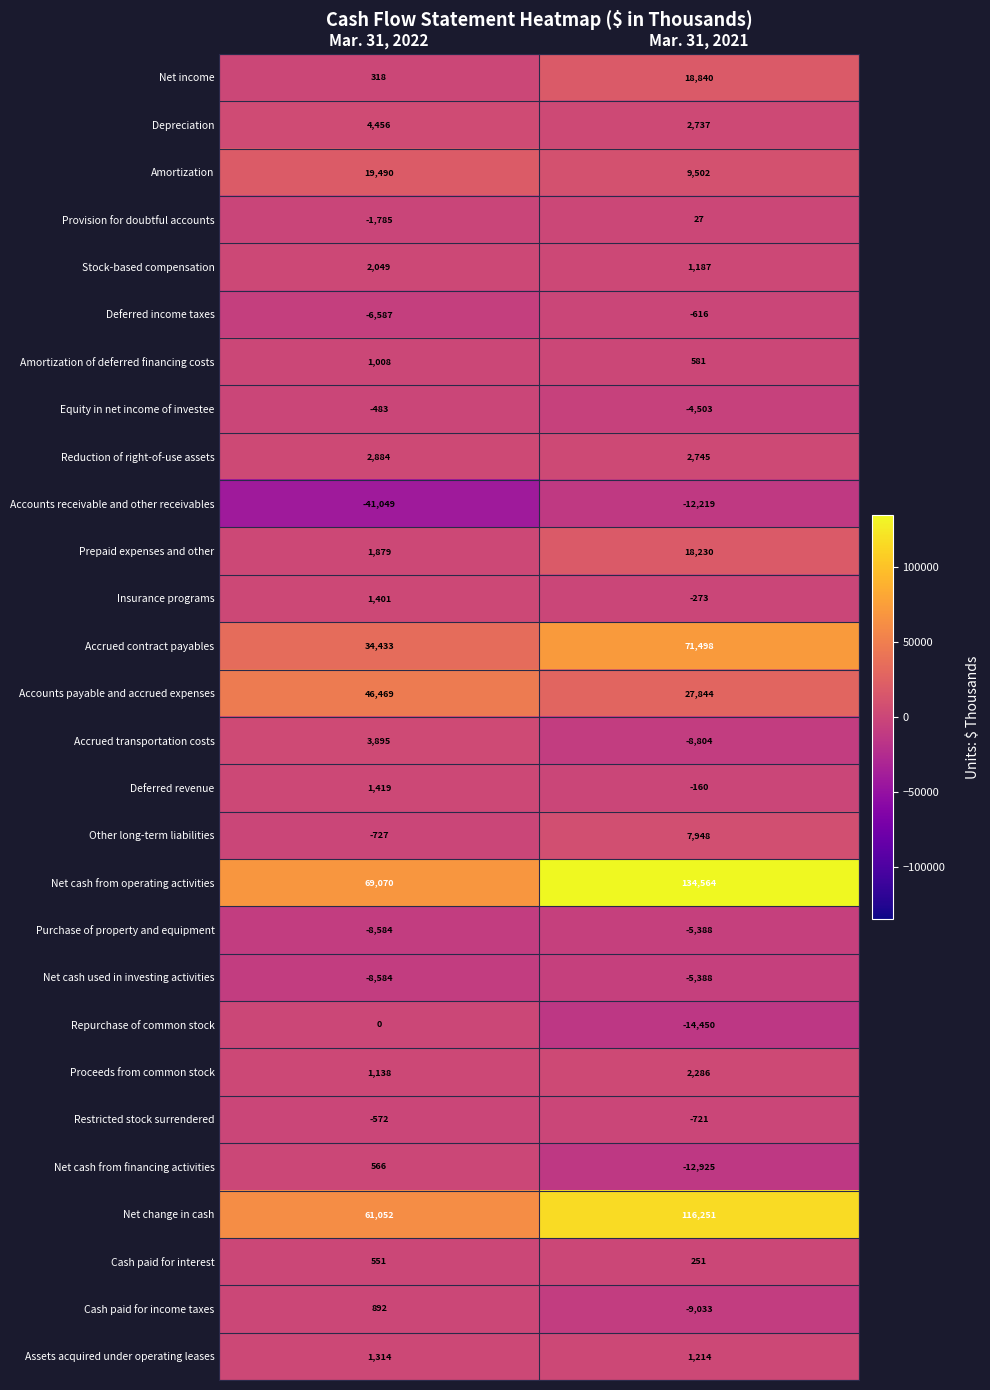

Is the value of Net income at Mar. 31, 2022 greater than the value of Net cash from operating activities at Mar. 31, 2022?

No